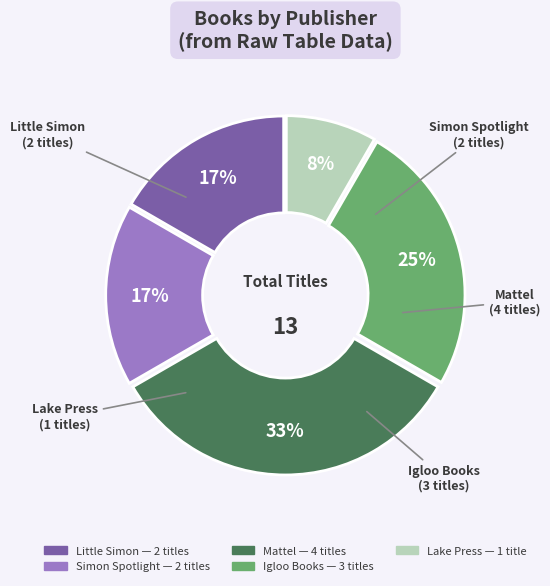

Is there any slice that represents more than half of the pie?

No